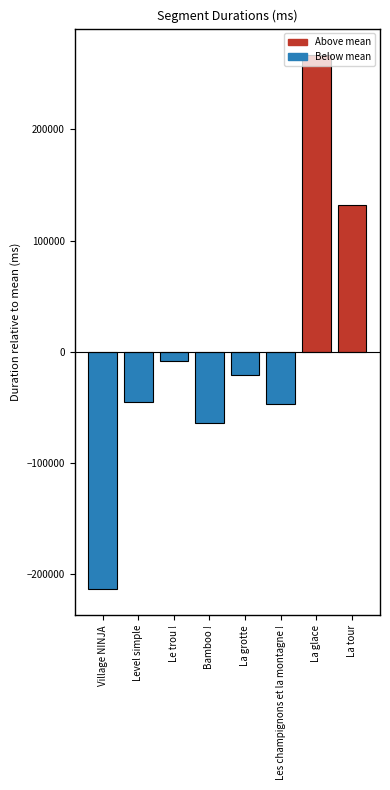

True or false: the data shows -46900.5 at Les champignons et la montagne !.

True